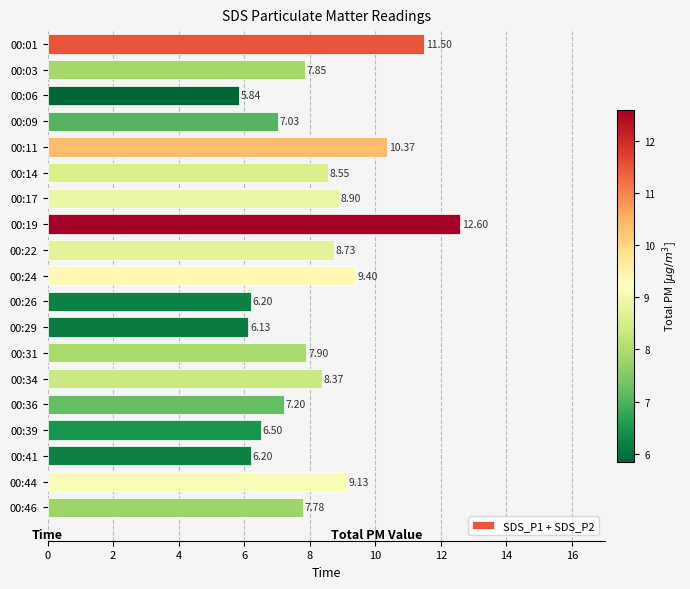

What is the difference between the second highest and minimum values?

5.7